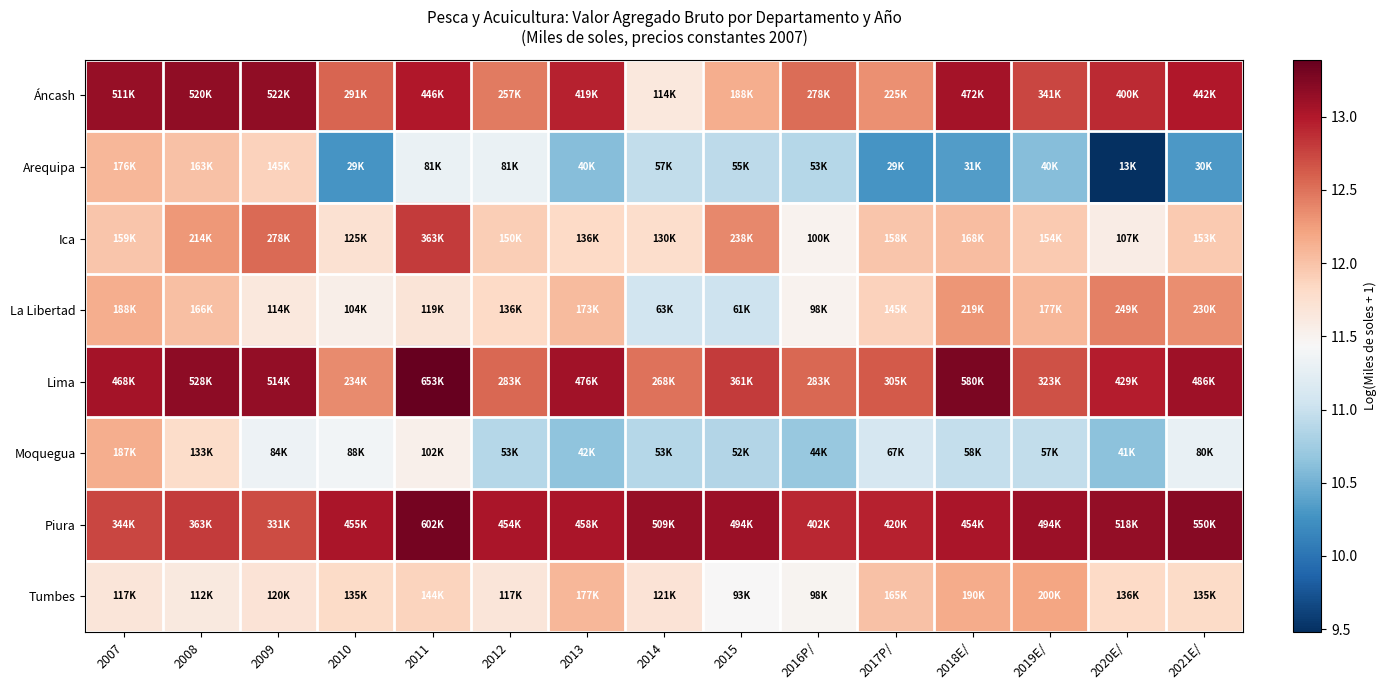

Reading left to right, transcribe all the data shown in this chart.

Áncash: 2007=13.1	2008=13.2	2009=13.2	2010=12.6	2011=13.0	2012=12.5	2013=12.9	2014=11.6	2015=12.1	2016P/=12.5	2017P/=12.3	2018E/=13.1	2019E/=12.7	2020E/=12.9	2021E/=13.0
Arequipa: 2007=12.1	2008=12.0	2009=11.9	2010=10.3	2011=11.3	2012=11.3	2013=10.6	2014=11.0	2015=10.9	2016P/=10.9	2017P/=10.3	2018E/=10.3	2019E/=10.6	2020E/=9.5	2021E/=10.3
Ica: 2007=12.0	2008=12.3	2009=12.5	2010=11.7	2011=12.8	2012=11.9	2013=11.8	2014=11.8	2015=12.4	2016P/=11.5	2017P/=12.0	2018E/=12.0	2019E/=11.9	2020E/=11.6	2021E/=11.9
La Libertad: 2007=12.1	2008=12.0	2009=11.6	2010=11.6	2011=11.7	2012=11.8	2013=12.1	2014=11.1	2015=11.0	2016P/=11.5	2017P/=11.9	2018E/=12.3	2019E/=12.1	2020E/=12.4	2021E/=12.3
Lima: 2007=13.1	2008=13.2	2009=13.2	2010=12.4	2011=13.4	2012=12.6	2013=13.1	2014=12.5	2015=12.8	2016P/=12.6	2017P/=12.6	2018E/=13.3	2019E/=12.7	2020E/=13.0	2021E/=13.1
Moquegua: 2007=12.1	2008=11.8	2009=11.3	2010=11.4	2011=11.5	2012=10.9	2013=10.6	2014=10.9	2015=10.9	2016P/=10.7	2017P/=11.1	2018E/=11.0	2019E/=11.0	2020E/=10.6	2021E/=11.3
Piura: 2007=12.7	2008=12.8	2009=12.7	2010=13.0	2011=13.3	2012=13.0	2013=13.0	2014=13.1	2015=13.1	2016P/=12.9	2017P/=12.9	2018E/=13.0	2019E/=13.1	2020E/=13.2	2021E/=13.2
Tumbes: 2007=11.7	2008=11.6	2009=11.7	2010=11.8	2011=11.9	2012=11.7	2013=12.1	2014=11.7	2015=11.4	2016P/=11.5	2017P/=12.0	2018E/=12.2	2019E/=12.2	2020E/=11.8	2021E/=11.8